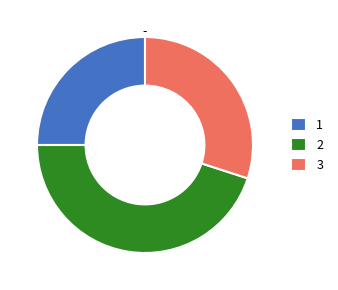

Is 1 the majority of the pie?

No